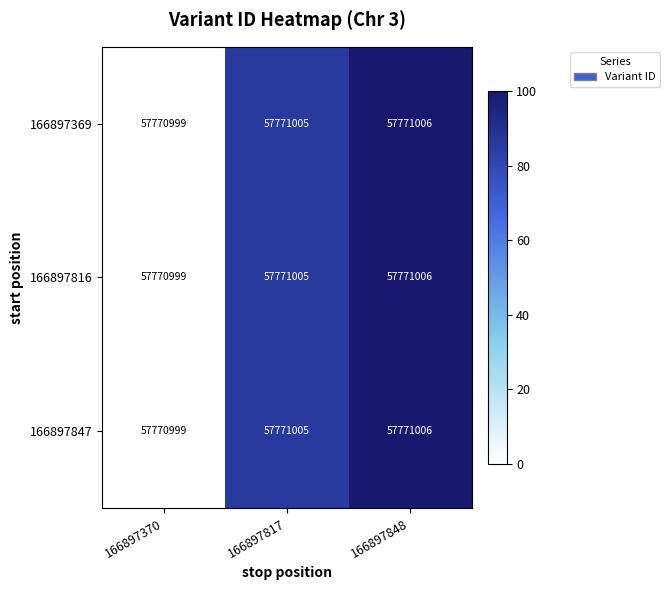

The value of 166897369 at 166897848 is 100.0. True or false?

True